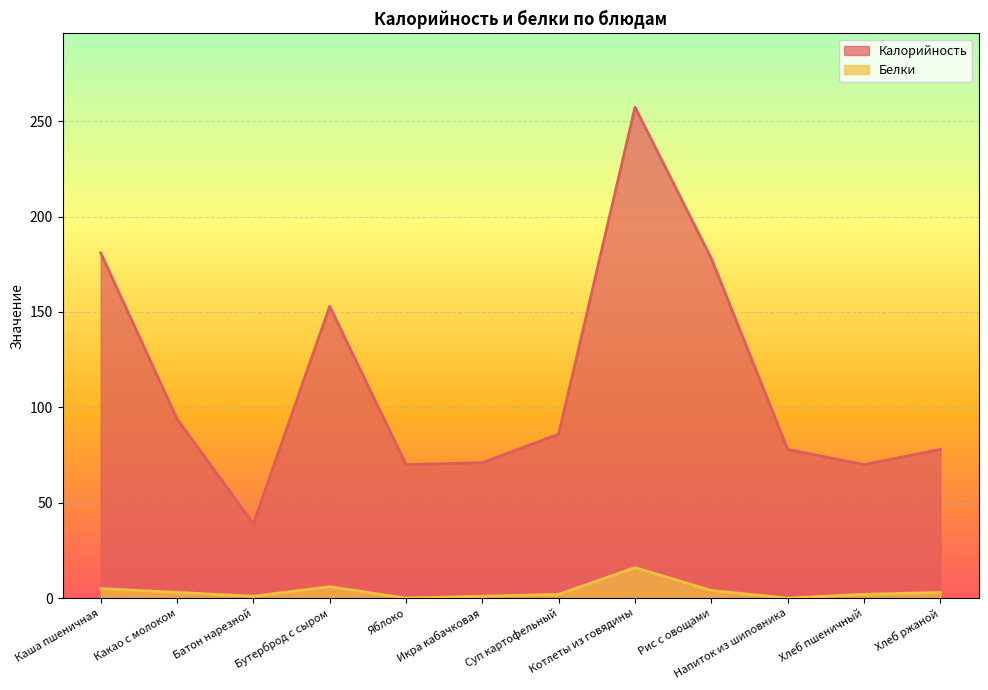

List the series in order of their overall mean, highest first.

Калорийность, Белки